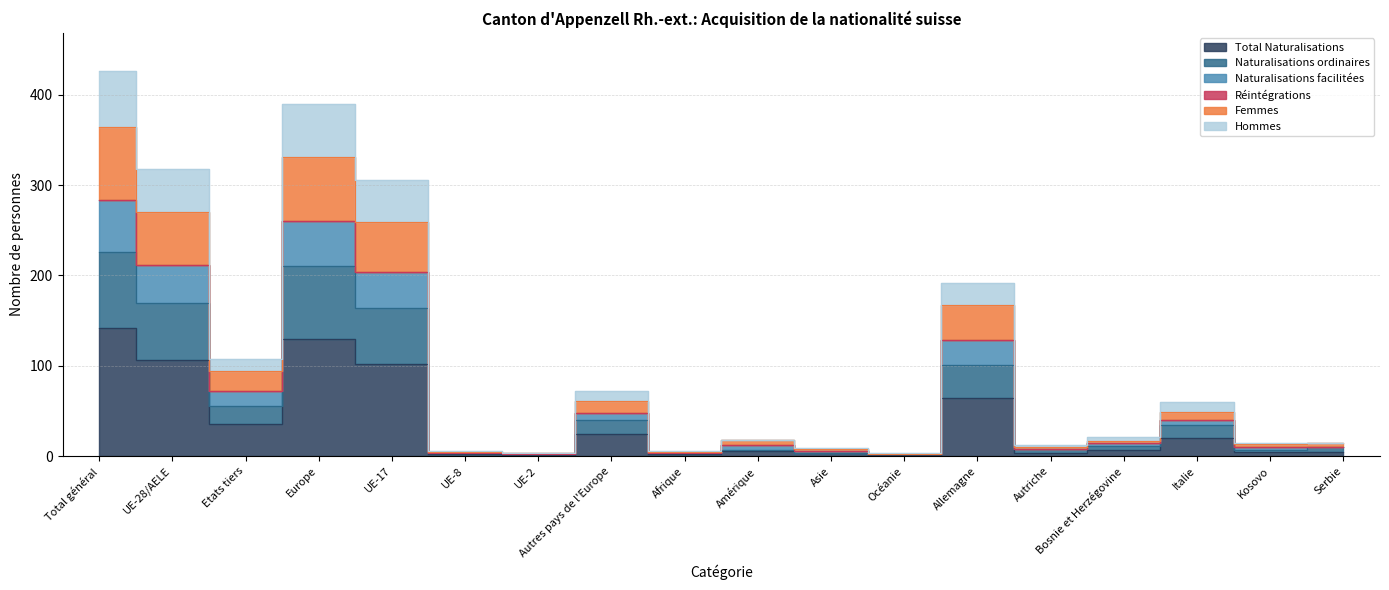

What is the greatest value displayed?

426